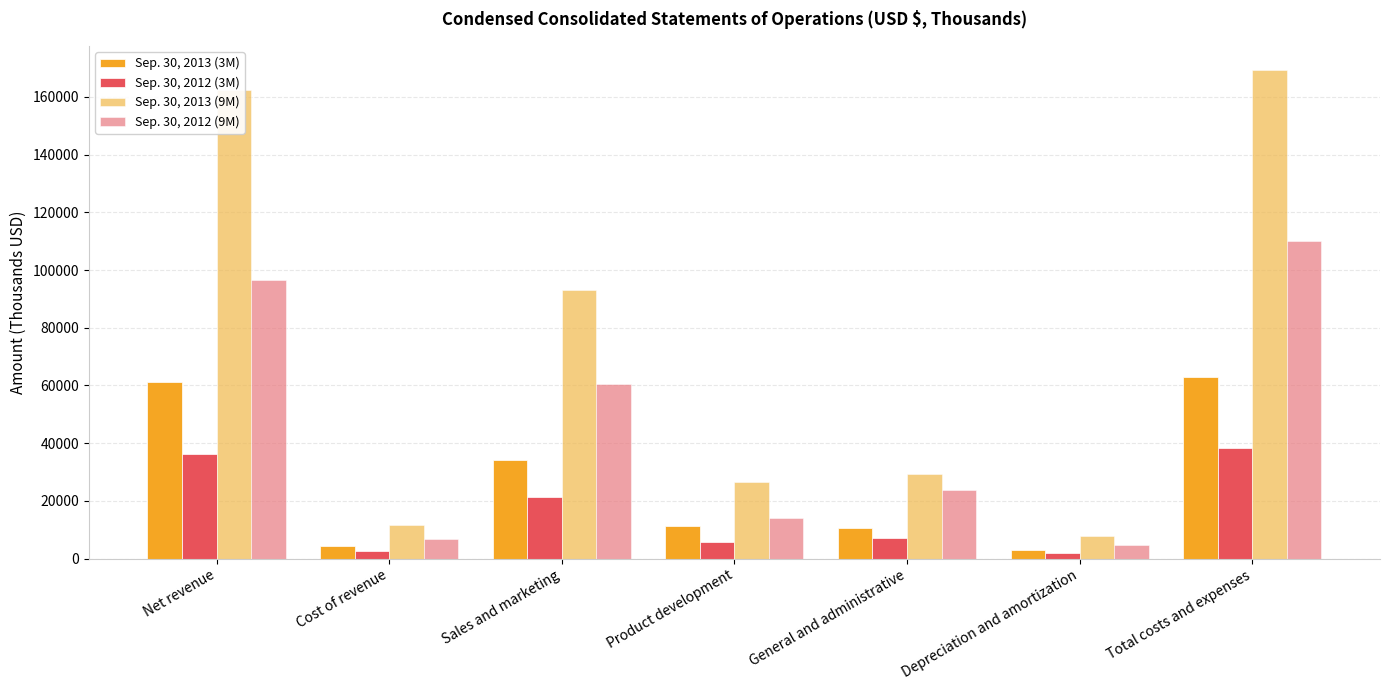

What is the minimum value for Sep. 30, 2013 (3M)?

2816